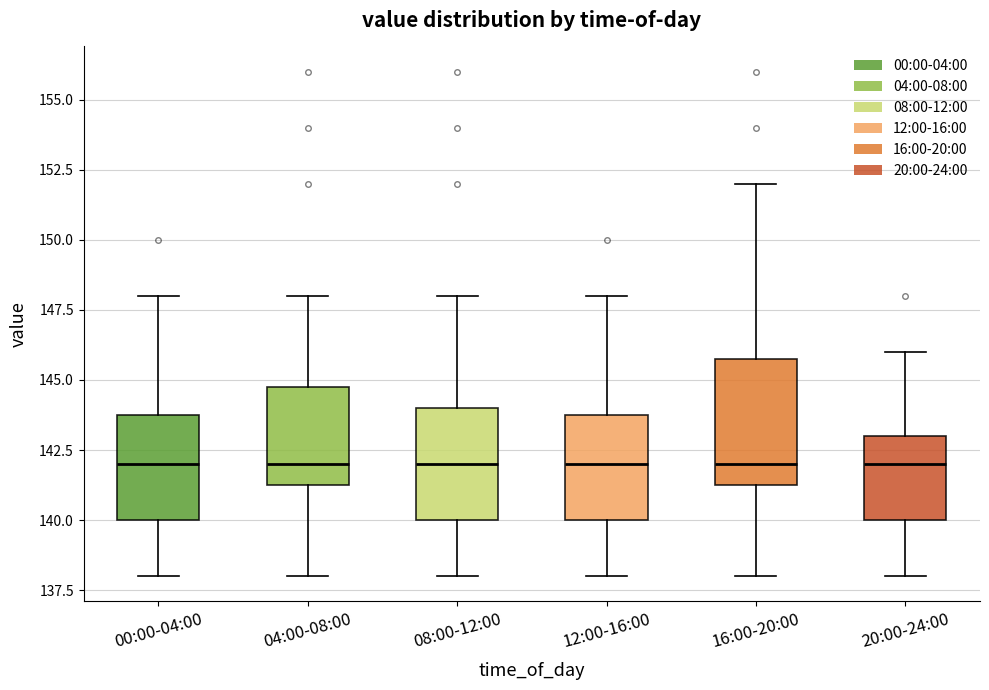

Reading left to right, read every box against the y-axis: the position of its median line, the range the box covers, and the ends of its whiskers. The values are not printed on the chart, so give them approximately, as read against the axis.

00:00-04:00: median 142.0, box 140.0 to 144.0, whiskers 138.0 to 148.0
04:00-08:00: median 142.0, box 141.5 to 145.0, whiskers 138.0 to 148.0
08:00-12:00: median 142.0, box 140.0 to 144.0, whiskers 138.0 to 148.0
12:00-16:00: median 142.0, box 140.0 to 144.0, whiskers 138.0 to 148.0
16:00-20:00: median 142.0, box 141.5 to 146.0, whiskers 138.0 to 152.0
20:00-24:00: median 142.0, box 140.0 to 143.0, whiskers 138.0 to 146.0